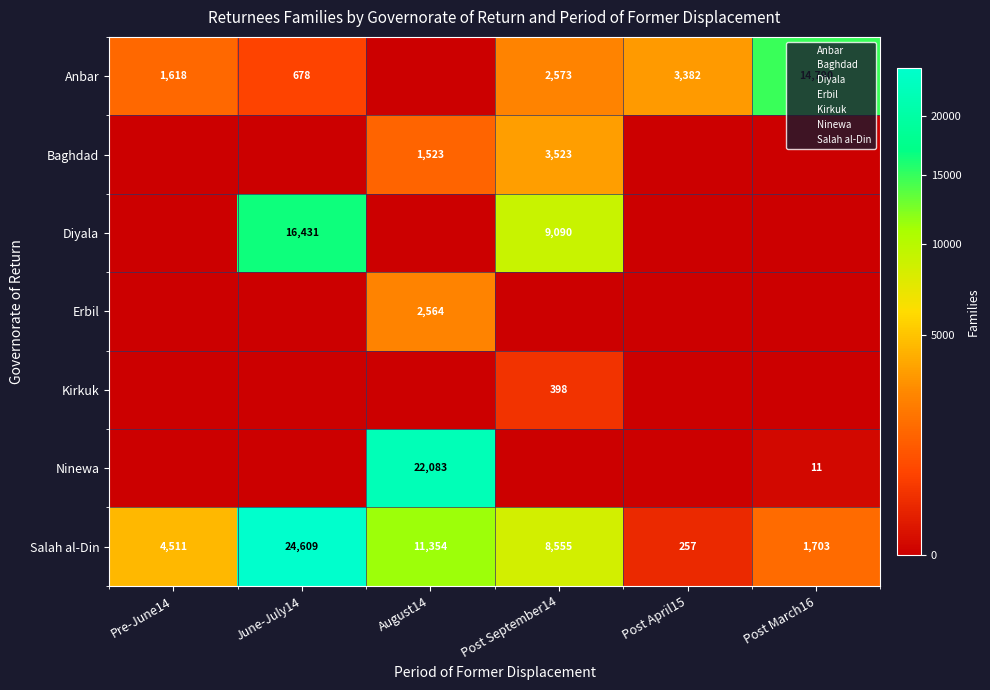

Is the value of Erbil at August14 greater than the value of Salah al-Din at Post March16?

Yes